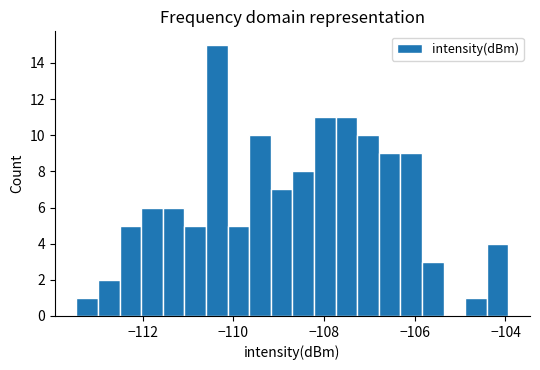

Around what value on the x-axis is the tallest bar? Give the approximate position of its centre, as read against the axis.

-110.4